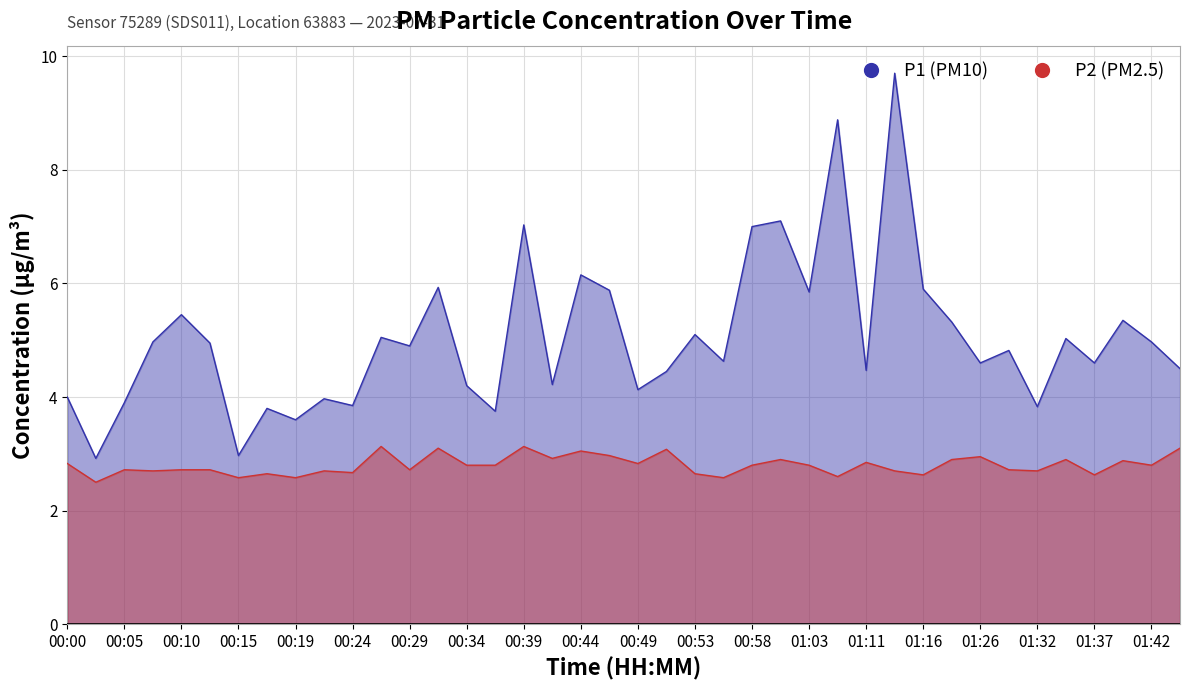

What is the difference between the maximum and second lowest values in the P1 series?

6.7